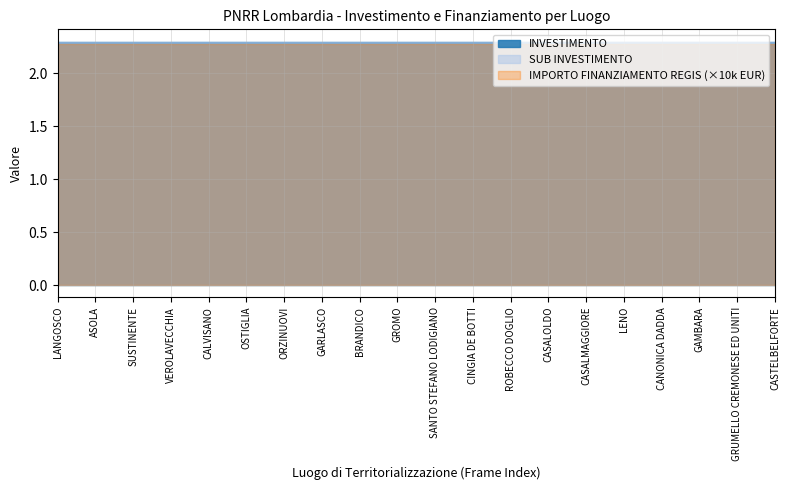

Is the value of INVESTIMENTO at CALVISANO greater than the value of SUB INVESTIMENTO at LENO?

No